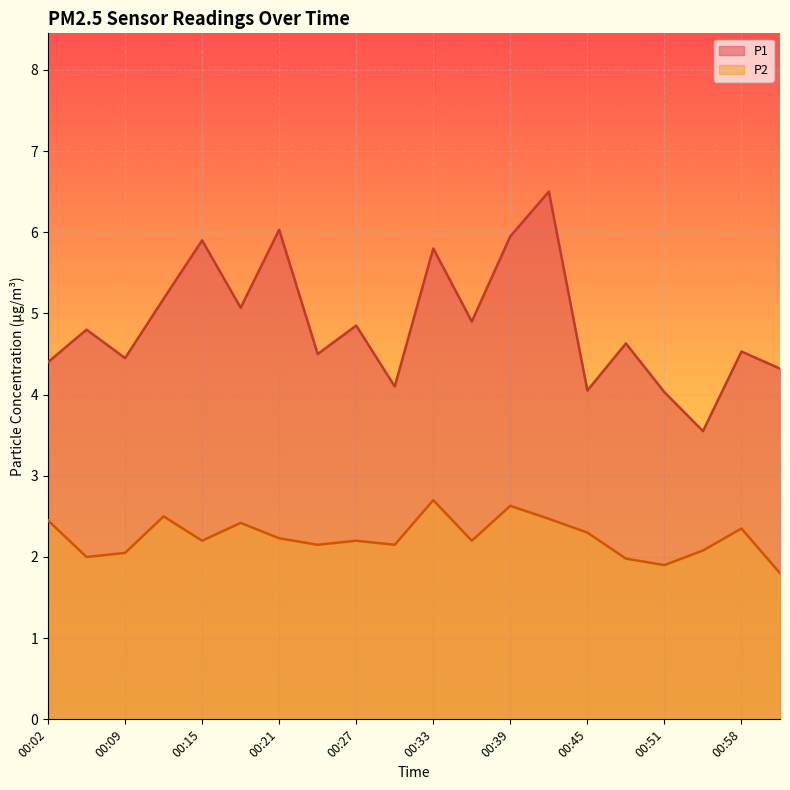

Reading right to left, list all the values displayed in this chart.

P1: 01:01=4.3	00:58=4.5	00:54=3.5	00:51=4.0	00:48=4.6	00:45=4.0	00:42=6.5	00:39=6.0	00:36=4.9	00:33=5.8	00:30=4.1	00:27=4.8	00:24=4.5	00:21=6.0	00:18=5.1	00:15=5.9	00:12=5.2	00:09=4.5	00:05=4.8	00:02=4.4
P2: 01:01=1.8	00:58=2.4	00:54=2.1	00:51=1.9	00:48=2.0	00:45=2.3	00:42=2.5	00:39=2.6	00:36=2.2	00:33=2.7	00:30=2.1	00:27=2.2	00:24=2.1	00:21=2.2	00:18=2.4	00:15=2.2	00:12=2.5	00:09=2.0	00:05=2.0	00:02=2.5